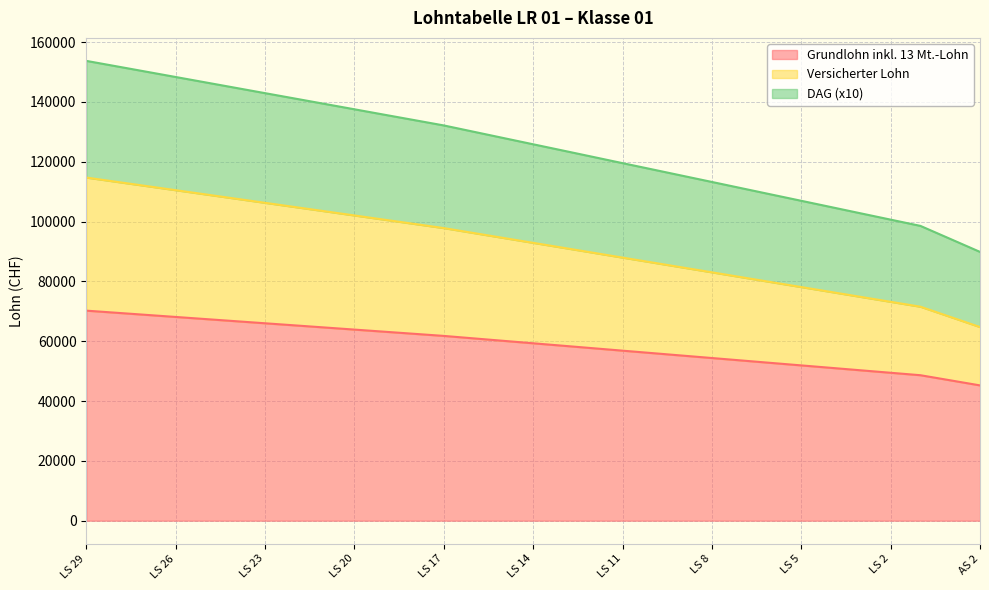

What is the value of the Grundlohn inkl. 13 Mt.-Lohn point at the 15th from the left?

60122.0